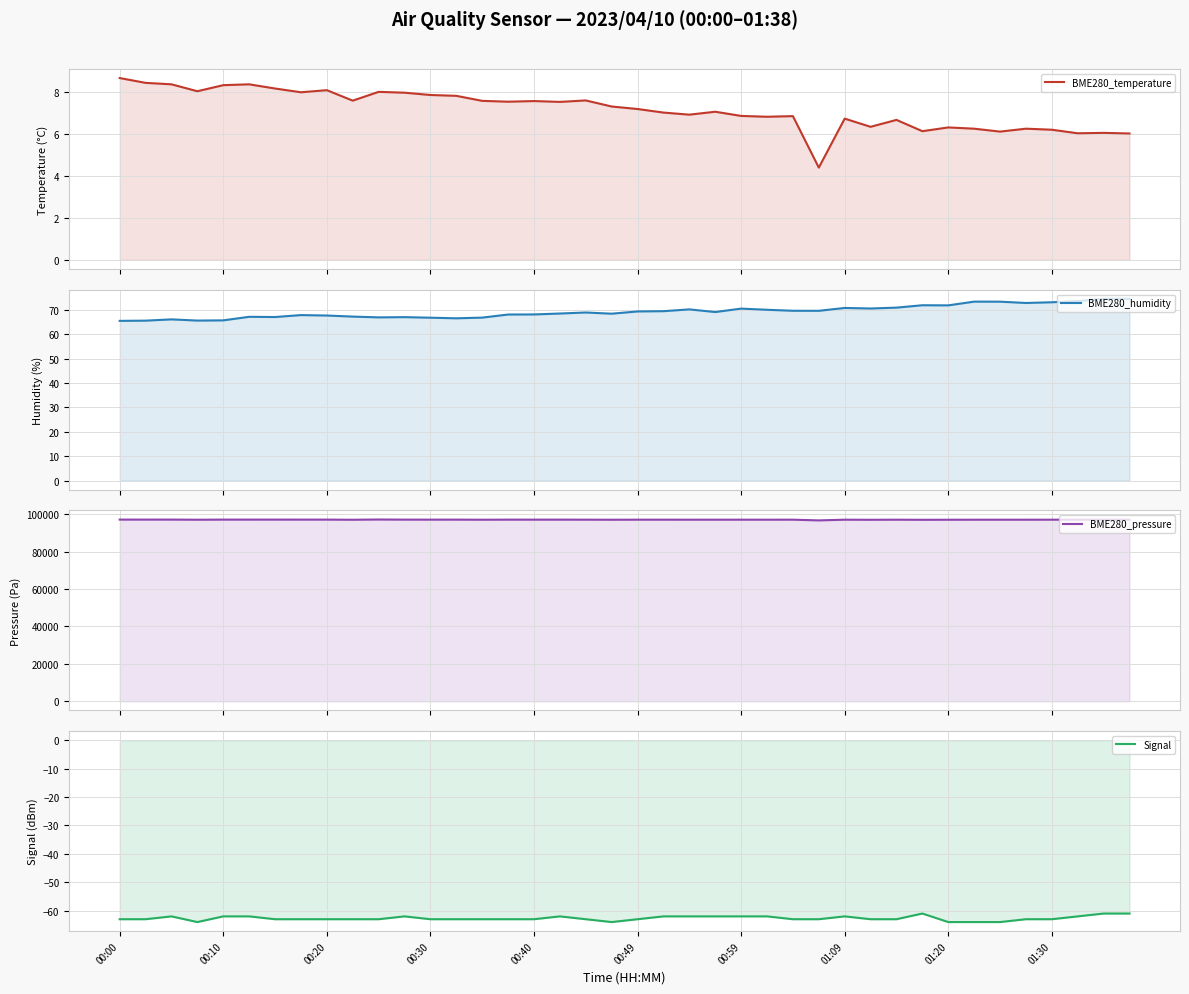

Is the value of BME280_pressure at 00:49 greater than the value of Signal at 01:30?

Yes